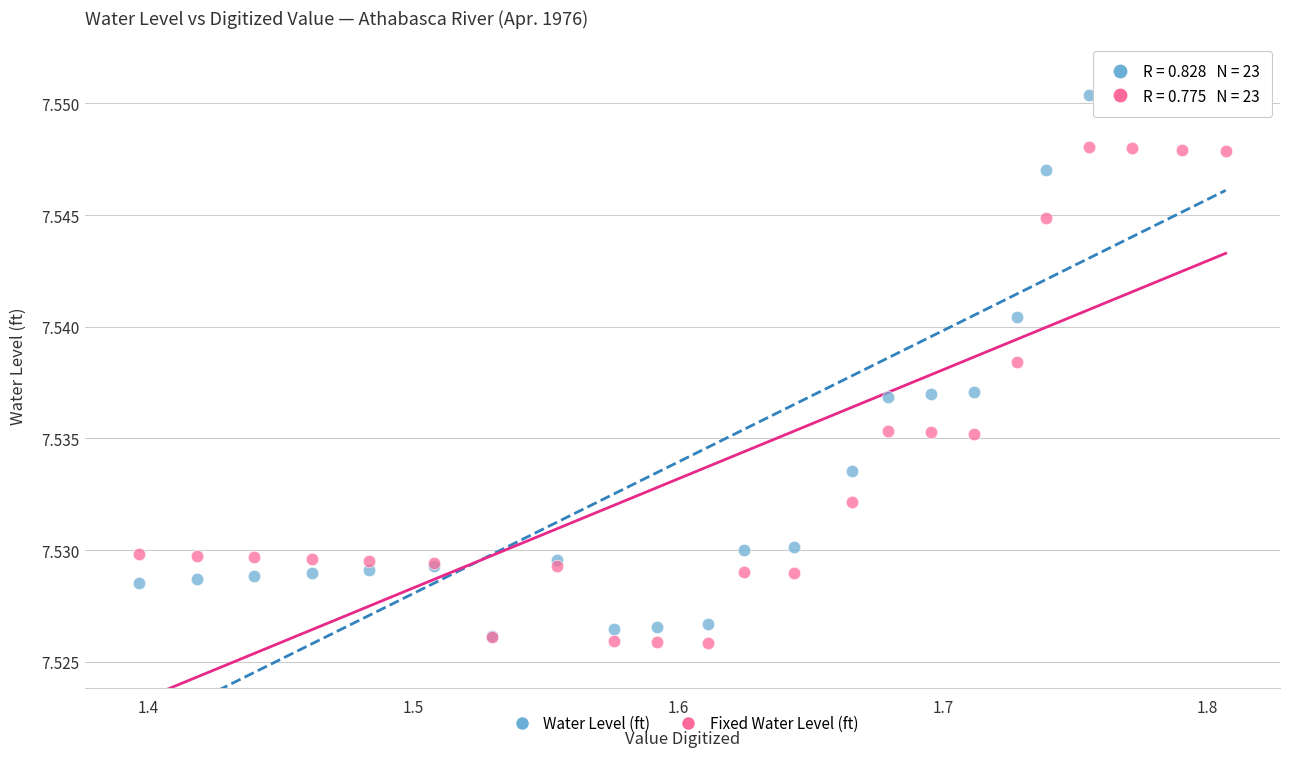

What are all the series names shown in the legend?

Water Level (ft), Fixed Water Level (ft)